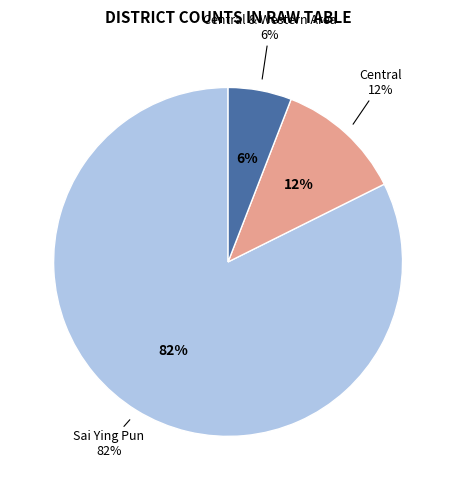

What is the largest slice in the pie chart?

Sai Ying Pun